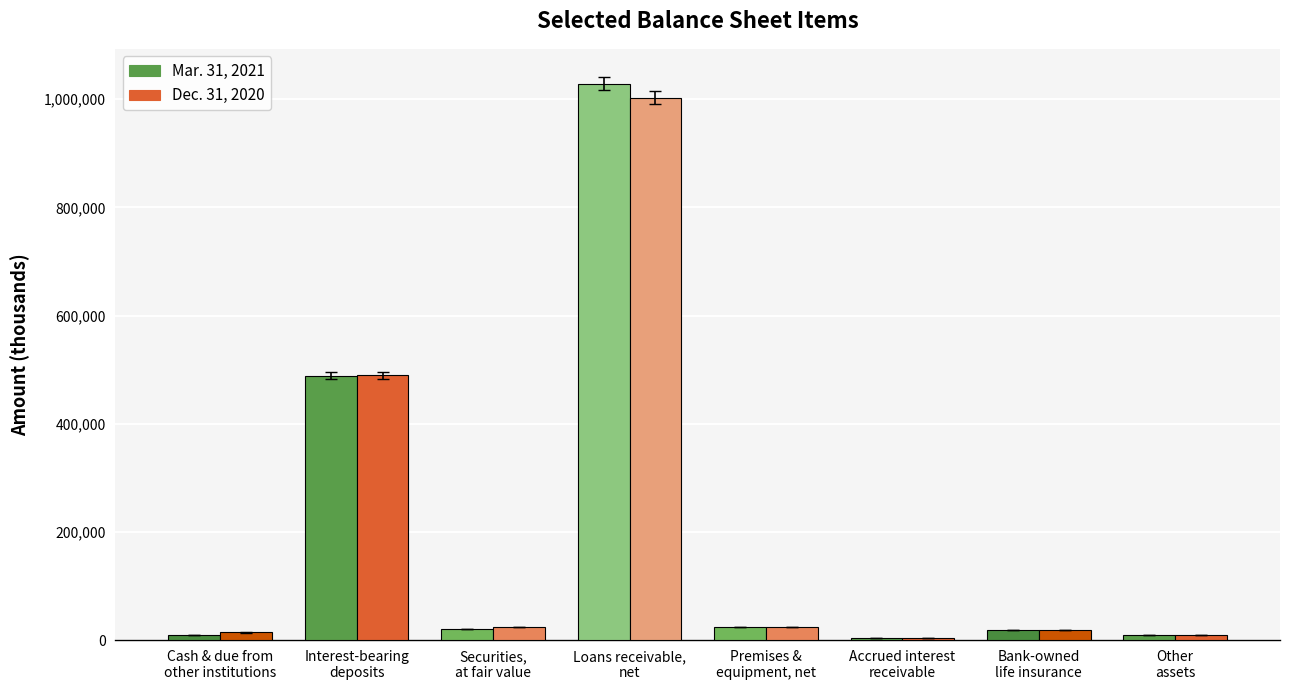

What is the lowest value of the Dec. 31, 2020 series?

3941